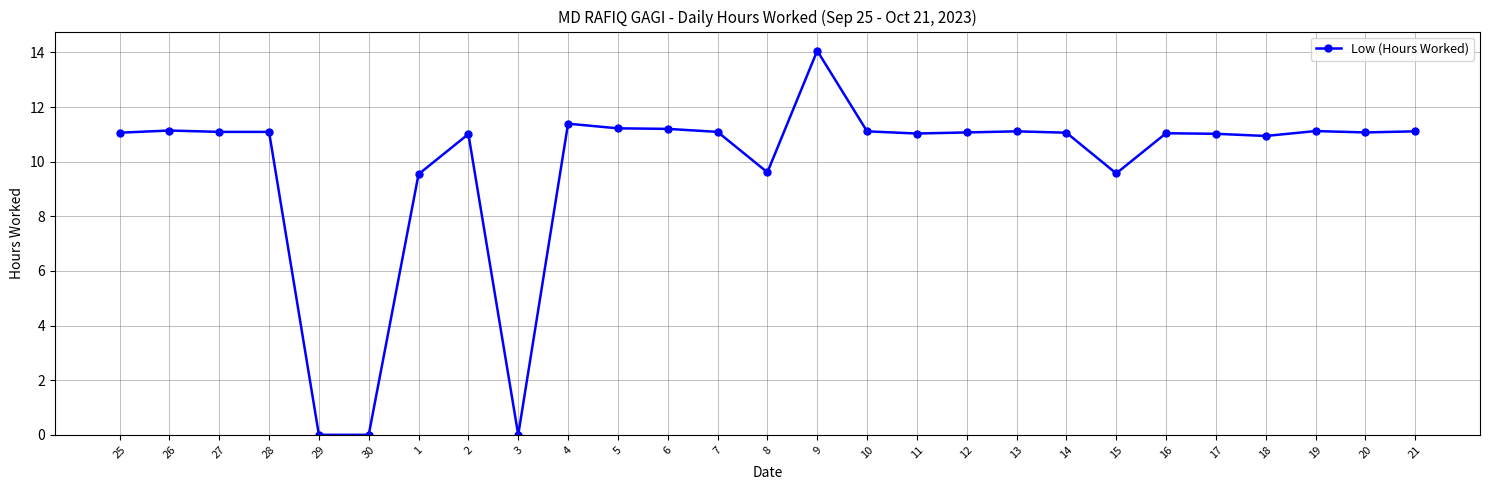

Between 3 and 5, which is larger?

5